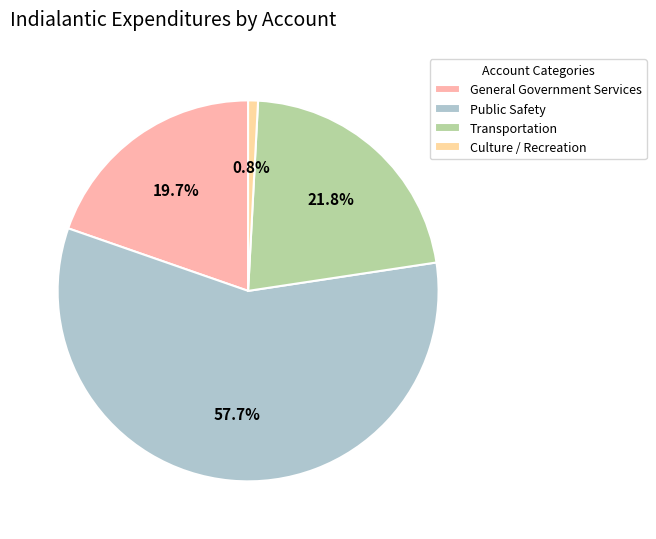

To the nearest percent, what is the difference between the Public Safety and Transportation slice percentages?

36%